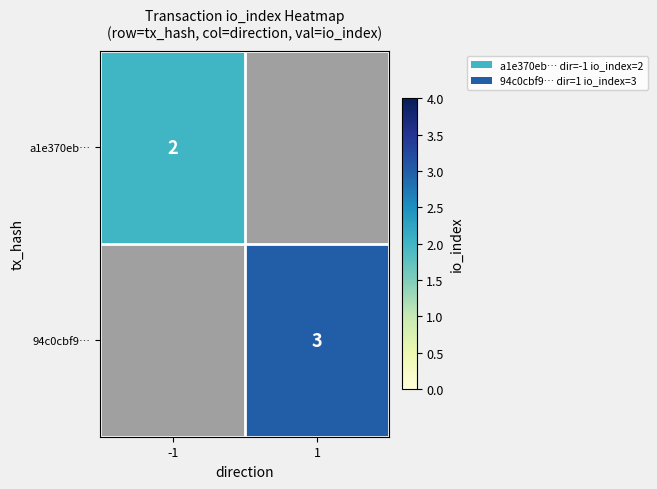

Is it true that a1e370eb… equals 1 at -1?

False